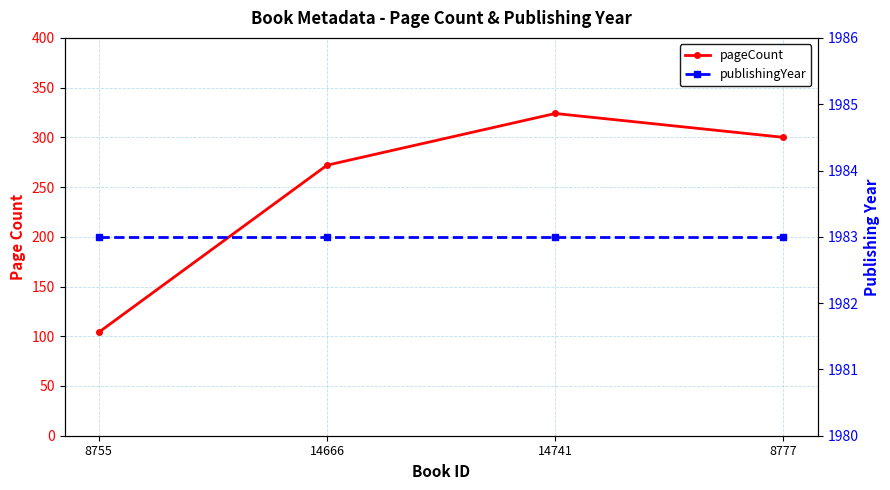

True or false: pageCount has a value of 300 at 8777.

True